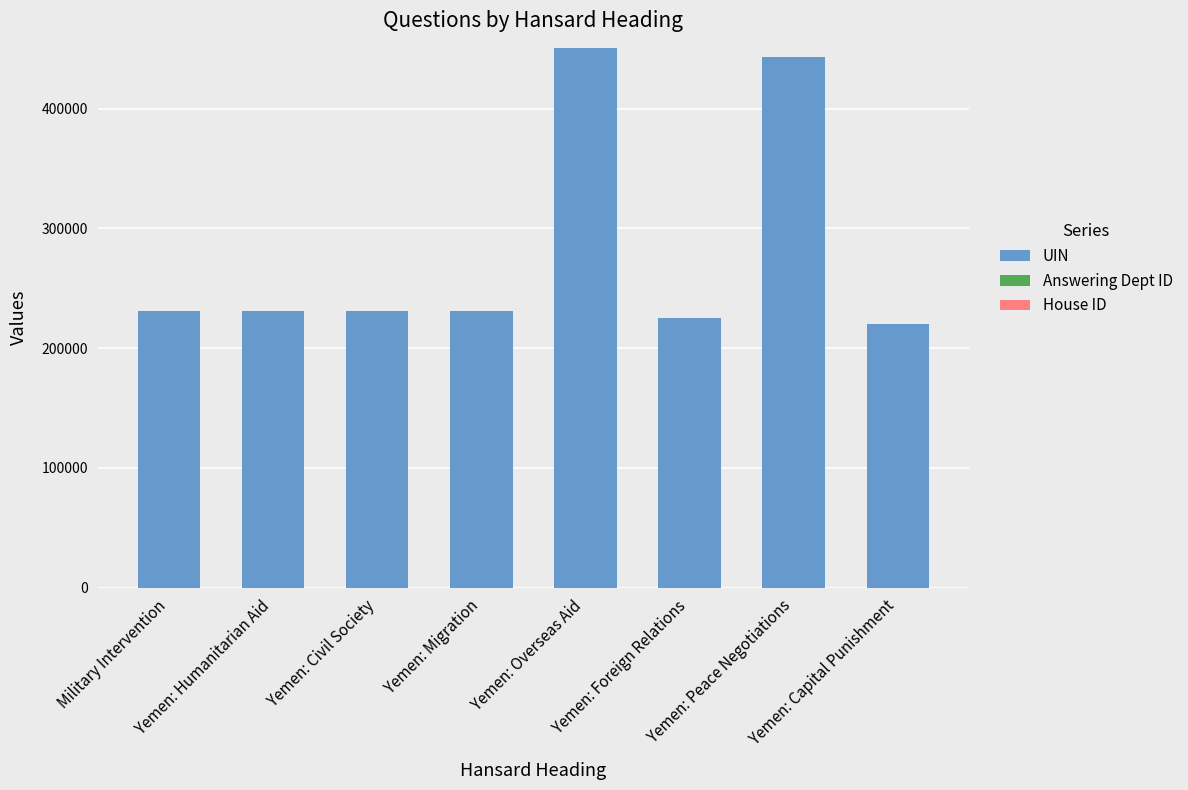

Are the bars grouped side by side (vs. stacked)?

No